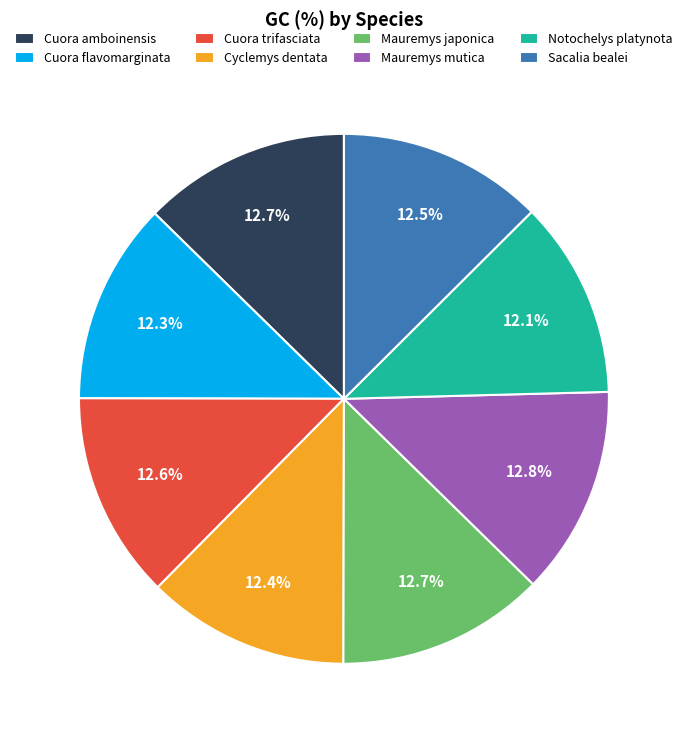

Is the sum of Cuora trifasciata and Sacalia bealei greater than half?

No